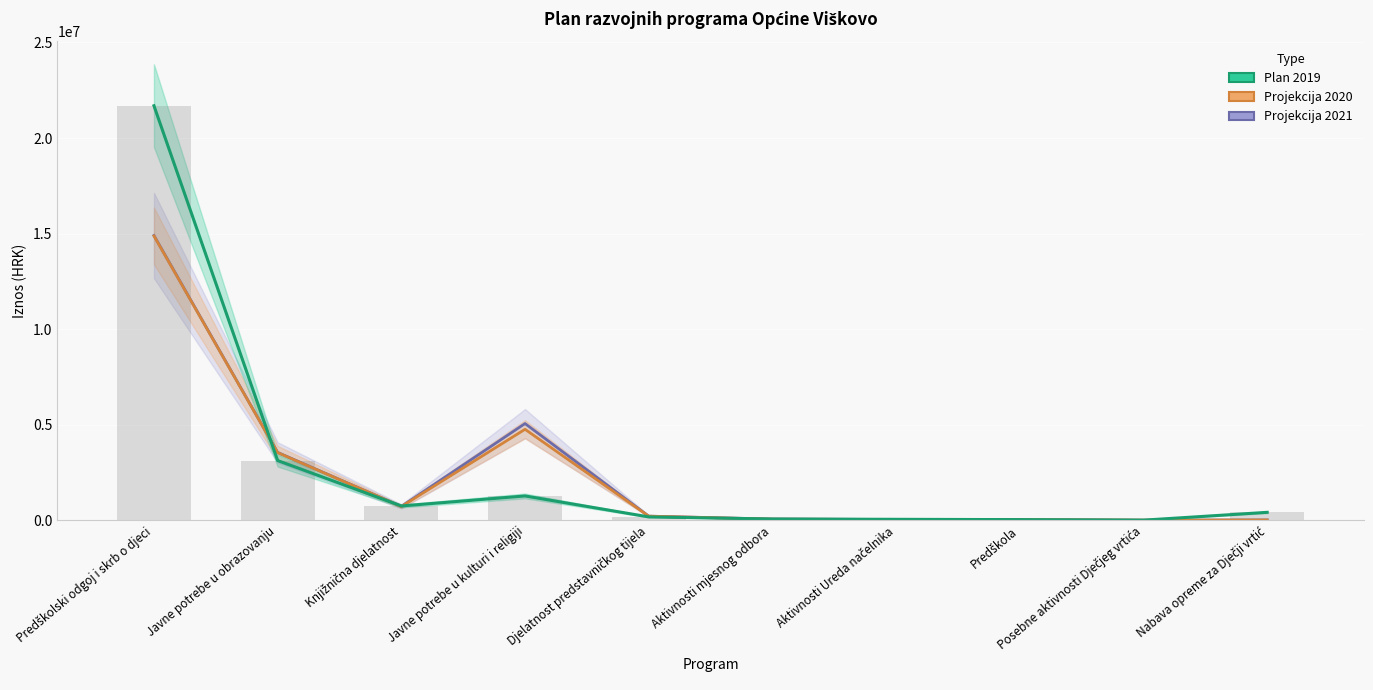

Rank the series at Predškolski odgoj i skrb o djeci from highest to lowest value.

Plan 2019, Projekcija 2021, Projekcija 2020